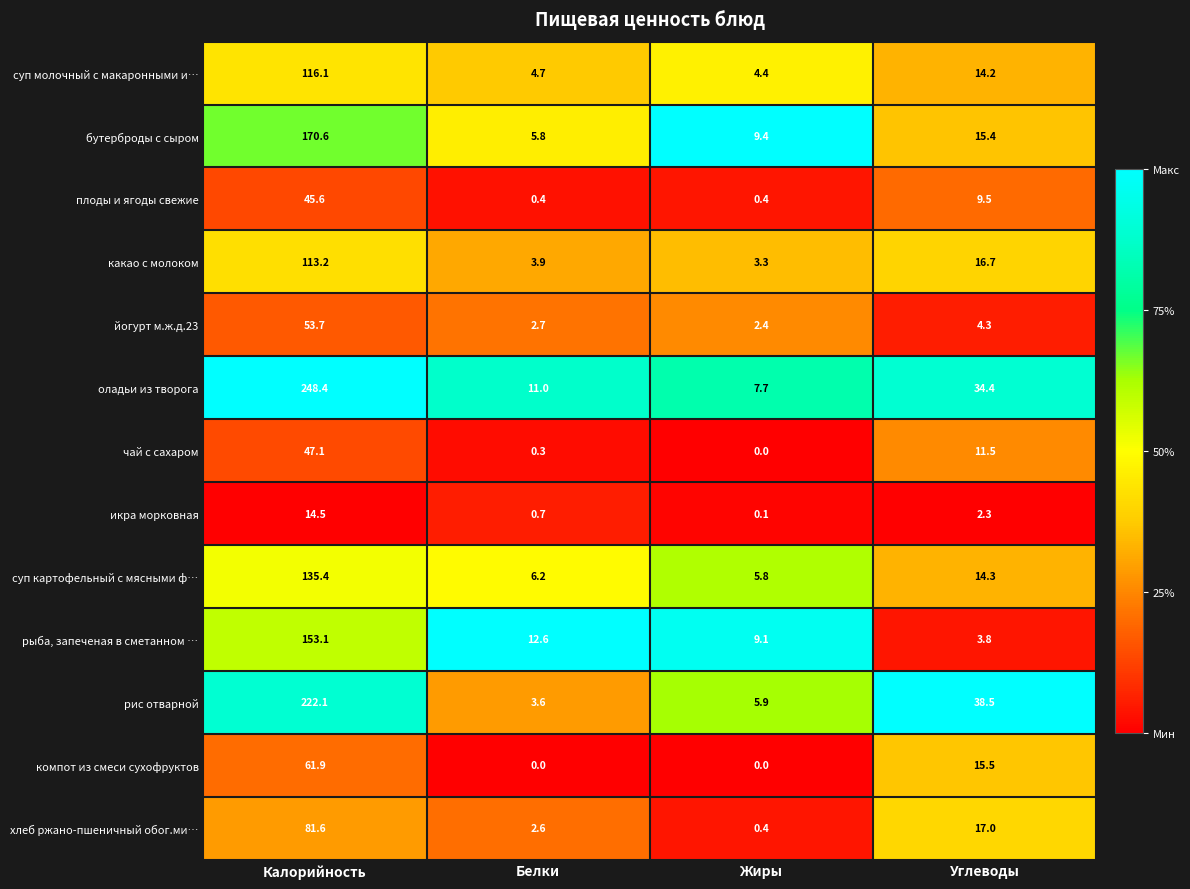

What is the difference between the maximum and minimum values in the рис отварной series?

218.5